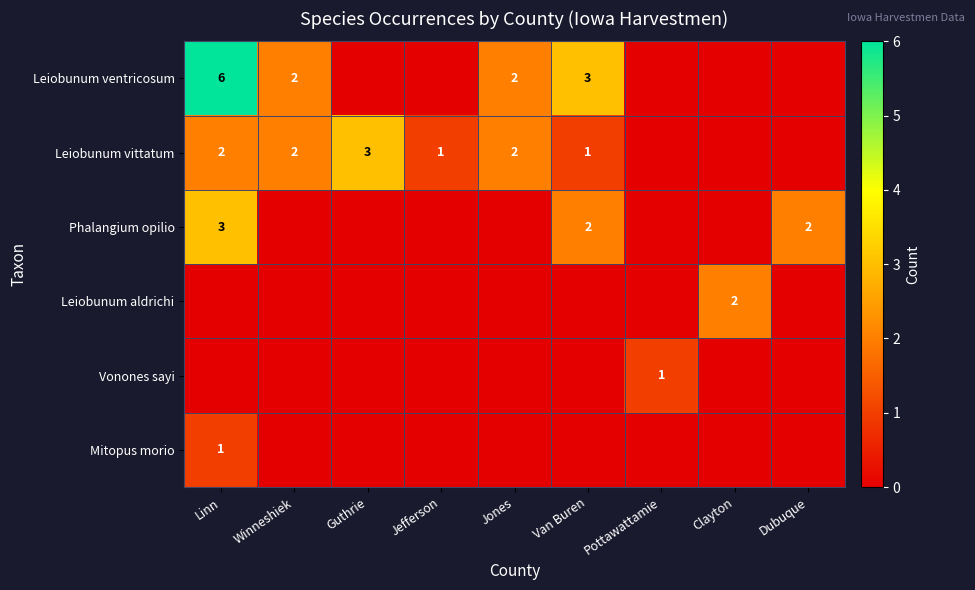

What is the maximum value shown in the chart?

6